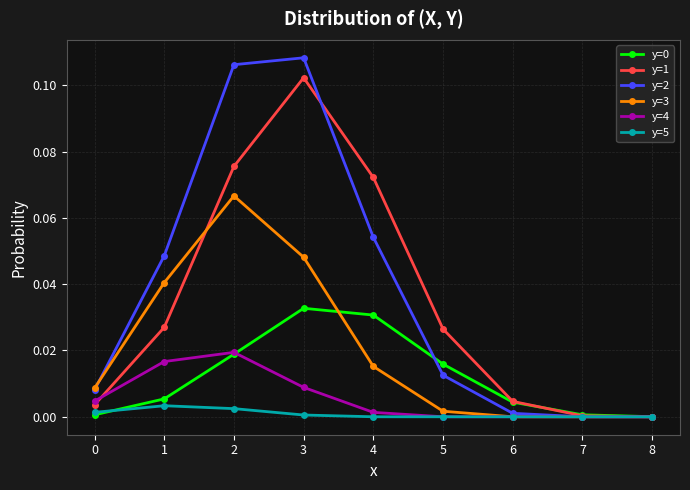

Which series has the widest spread of values?

y=2